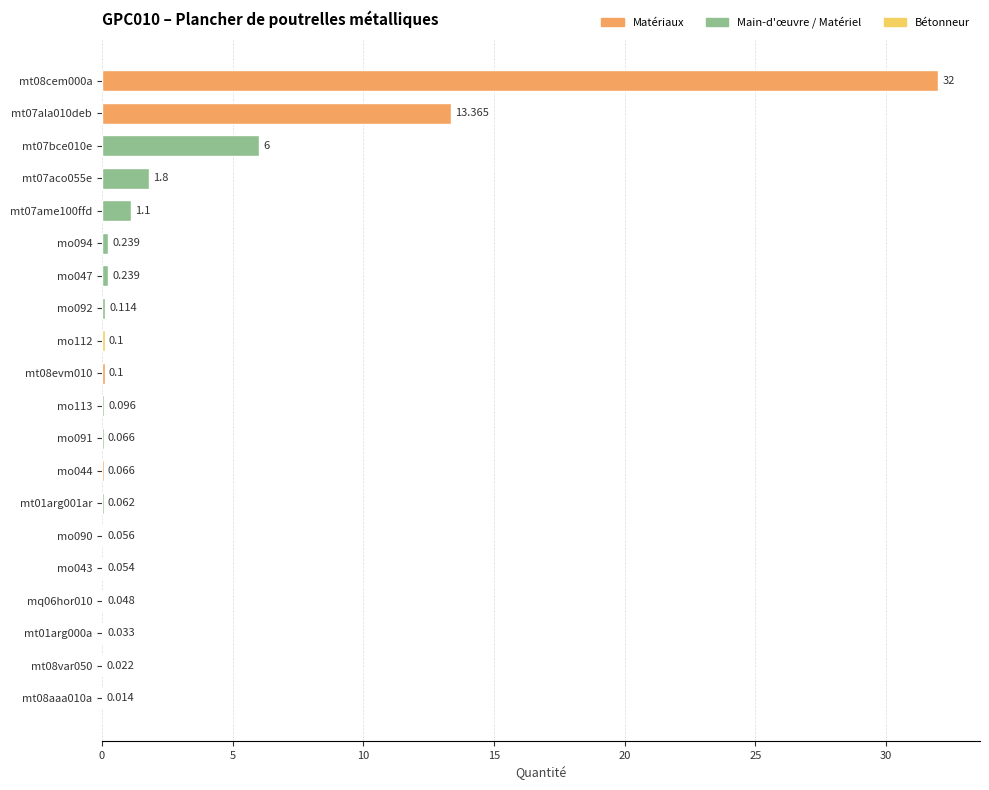

At which category does the chart reach its minimum across all series?

mt08aaa010a